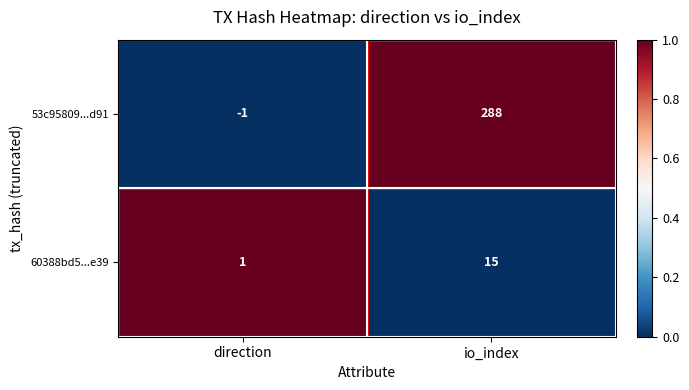

The 60388bd5...e39 series shows 0 at direction. True or false?

False